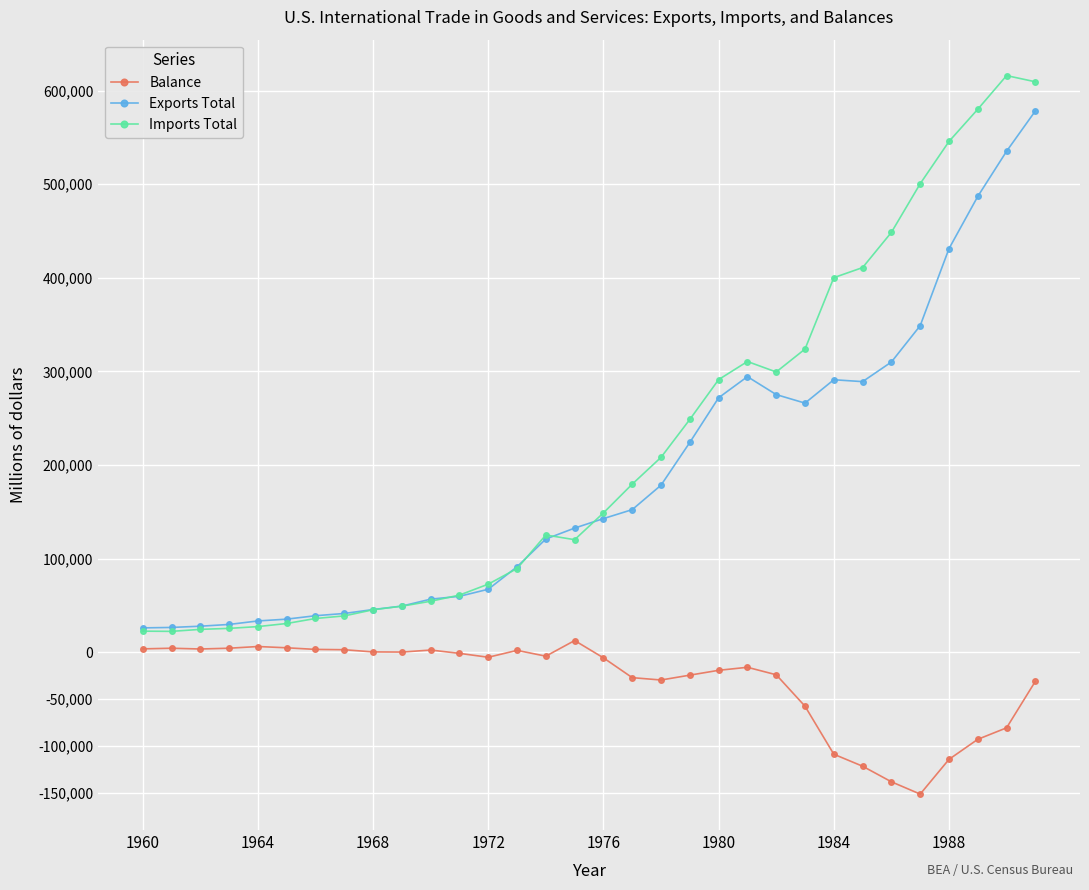

Which series has the widest spread of values?

Imports Total